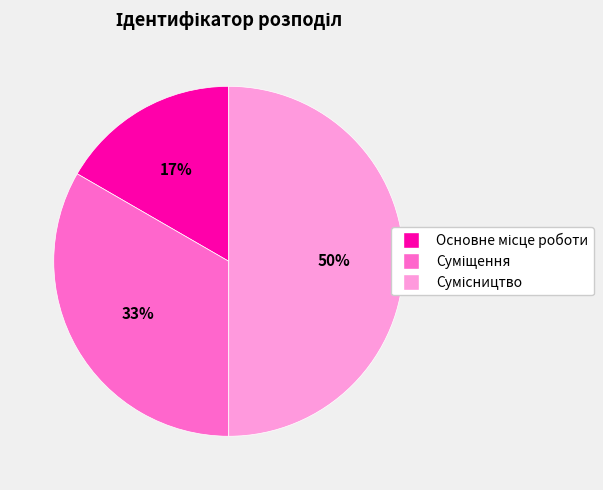

To the nearest percent, what is the difference between the largest and smallest slice percentages?

33%